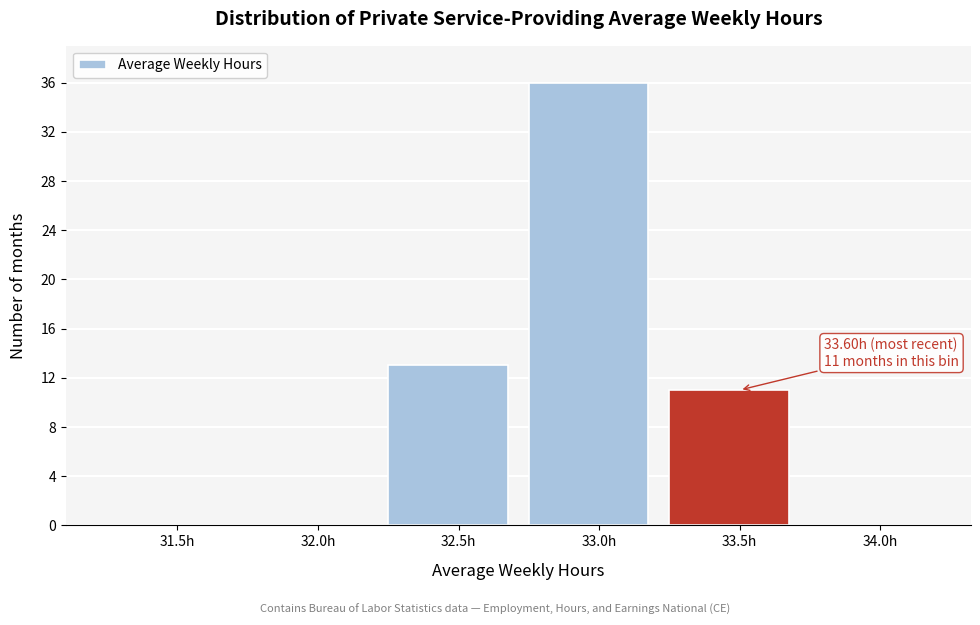

Reading left to right, transcribe all the data shown in this chart.

31.5h=0	32.0h=0	32.5h=13	33.0h=36	33.5h=11	34.0h=0